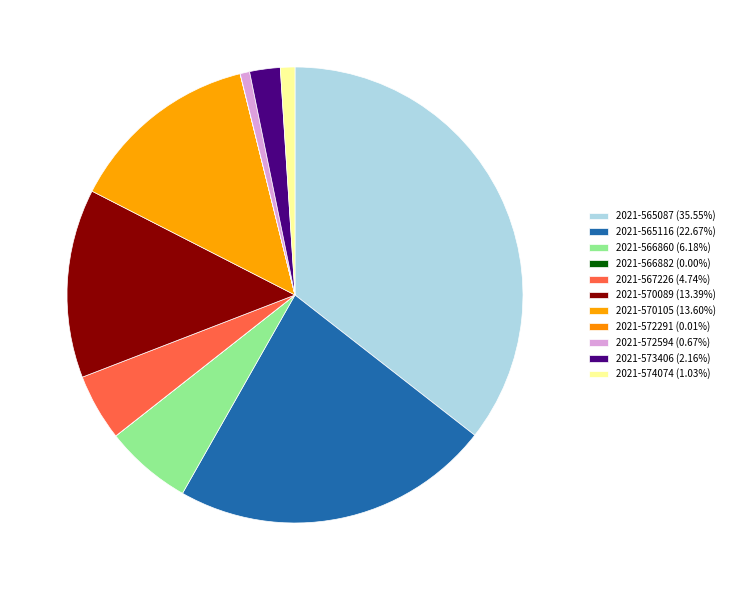

Does any single category account for the majority?

No